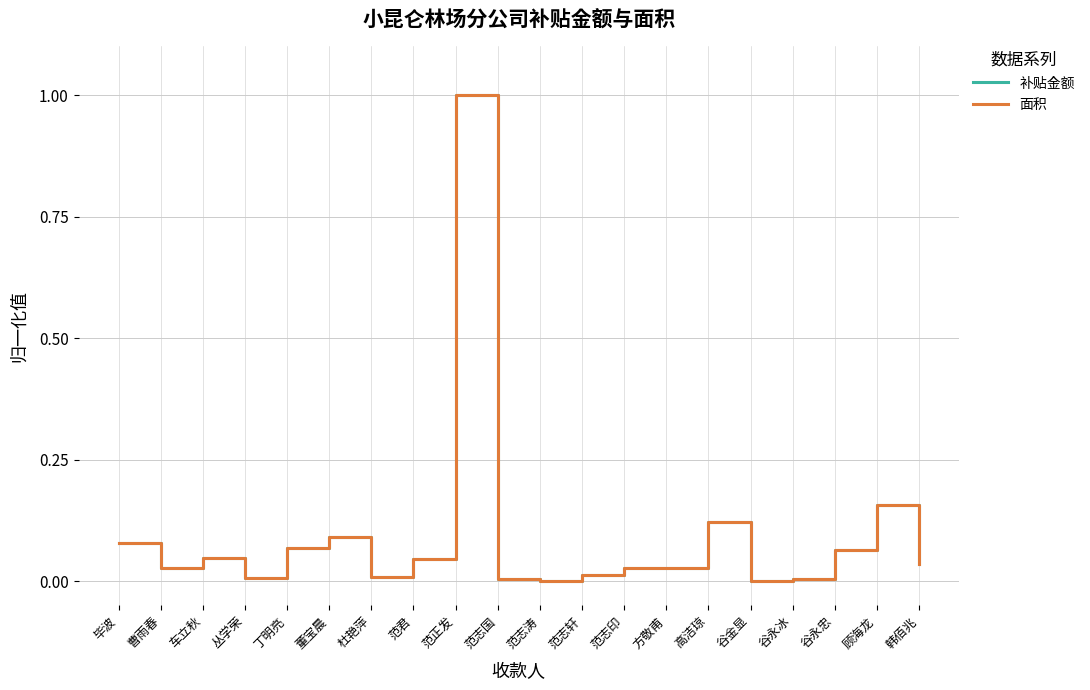

Where is 补贴金额 nearest to the value 0?

范志涛